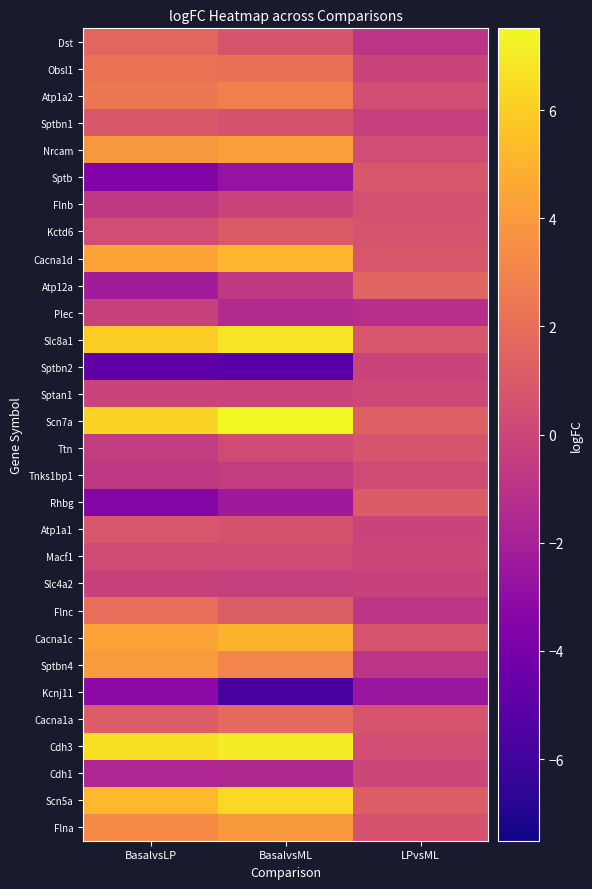

Reading right to left, what are all the values shown in this chart?

Dst: LPvsML=-0.9	BasalvsML=0.7	BasalvsLP=1.6
Obsl1: LPvsML=-0.1	BasalvsML=2.1	BasalvsLP=2.3
Atp1a2: LPvsML=0.3	BasalvsML=2.8	BasalvsLP=2.5
Sptbn1: LPvsML=-0.3	BasalvsML=0.6	BasalvsLP=0.9
Nrcam: LPvsML=0.3	BasalvsML=4.2	BasalvsLP=3.9
Sptb: LPvsML=0.8	BasalvsML=-2.7	BasalvsLP=-3.6
Flnb: LPvsML=0.5	BasalvsML=-0.1	BasalvsLP=-0.7
Kctd6: LPvsML=0.7	BasalvsML=1.0	BasalvsLP=0.3
Cacna1d: LPvsML=0.8	BasalvsML=5.1	BasalvsLP=4.4
Atp12a: LPvsML=1.5	BasalvsML=-0.7	BasalvsLP=-2.2
Plec: LPvsML=-1.2	BasalvsML=-1.4	BasalvsLP=-0.2
Slc8a1: LPvsML=0.8	BasalvsML=6.8	BasalvsLP=6.0
Sptbn2: LPvsML=-0.1	BasalvsML=-5.1	BasalvsLP=-5.0
Sptan1: LPvsML=0.1	BasalvsML=-0.1	BasalvsLP=-0.1
Scn7a: LPvsML=1.3	BasalvsML=7.5	BasalvsLP=6.2
Ttn: LPvsML=0.7	BasalvsML=0.3	BasalvsLP=-0.5
Tnks1bp1: LPvsML=0.2	BasalvsML=-0.5	BasalvsLP=-0.8
Rhbg: LPvsML=1.1	BasalvsML=-2.4	BasalvsLP=-3.5
Atp1a1: LPvsML=-0.2	BasalvsML=0.6	BasalvsLP=0.8
Macf1: LPvsML=0.0	BasalvsML=0.3	BasalvsLP=0.3
Slc4a2: LPvsML=-0.2	BasalvsML=-0.4	BasalvsLP=-0.2
Flnc: LPvsML=-0.8	BasalvsML=1.2	BasalvsLP=2.0
Cacna1c: LPvsML=0.6	BasalvsML=5.0	BasalvsLP=4.4
Sptbn4: LPvsML=-1.0	BasalvsML=3.1	BasalvsLP=4.0
Kcnj11: LPvsML=-2.5	BasalvsML=-5.7	BasalvsLP=-3.2
Cacna1a: LPvsML=0.7	BasalvsML=1.8	BasalvsLP=1.2
Cdh3: LPvsML=0.4	BasalvsML=7.1	BasalvsLP=6.7
Cdh1: LPvsML=0.1	BasalvsML=-1.6	BasalvsLP=-1.7
Scn5a: LPvsML=1.2	BasalvsML=6.4	BasalvsLP=5.2
Flna: LPvsML=0.6	BasalvsML=3.9	BasalvsLP=3.3